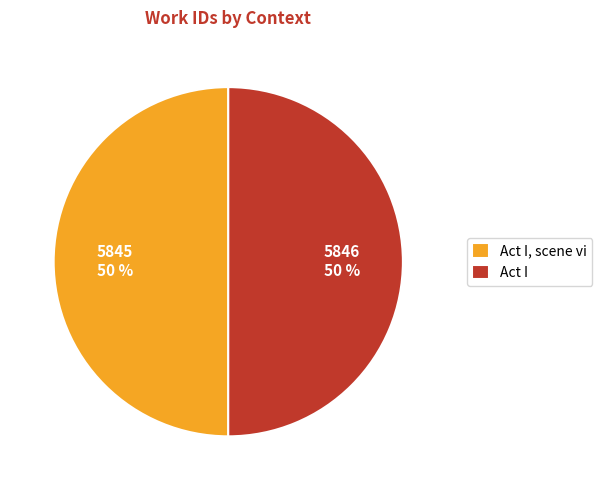

Is it true that Act I is 62% of the pie?

False